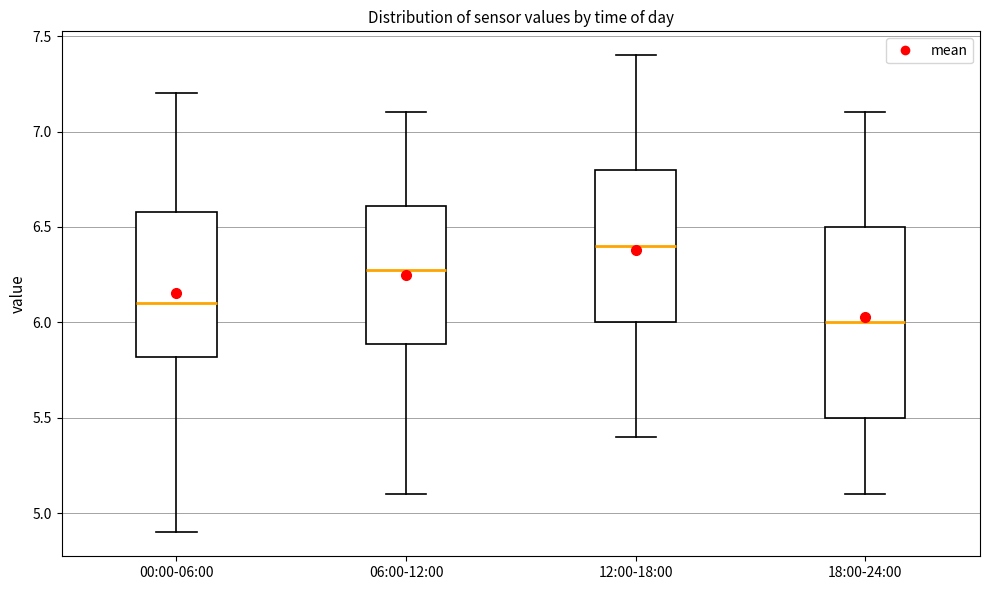

Which box's median line is the lowest?

18:00-24:00